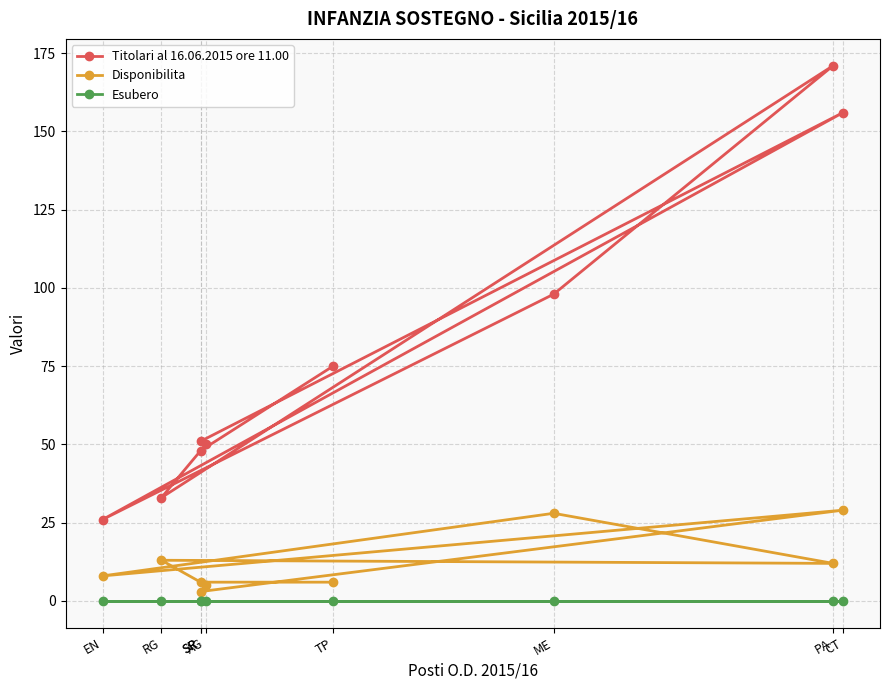

Which has a higher value, RG or CT?

CT